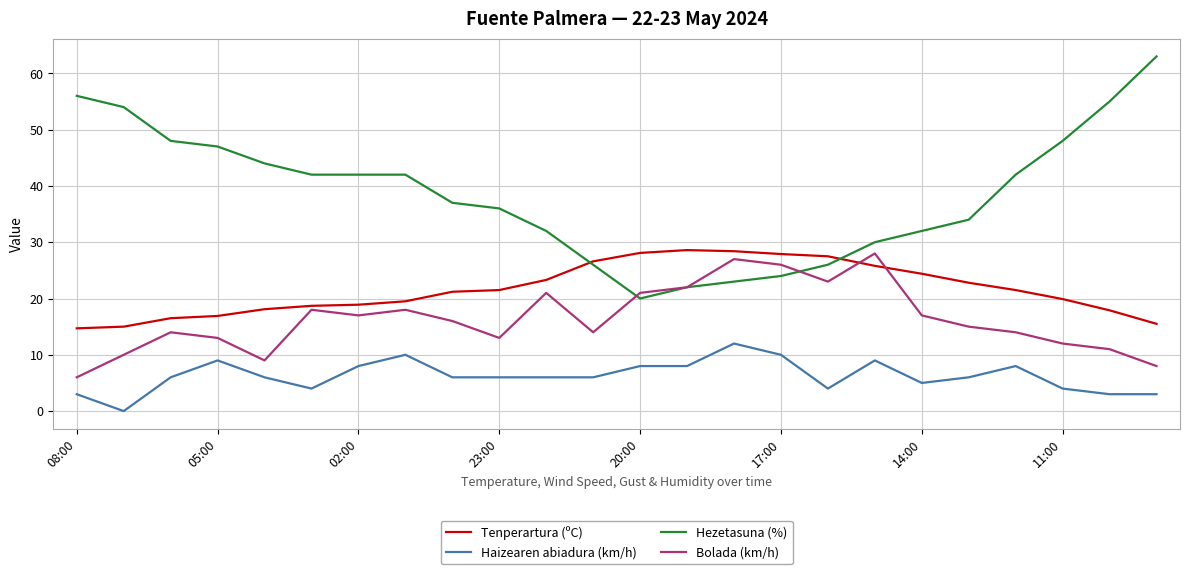

True or false: Bolada (km/h) and Haizearen abiadura (km/h) intersect in this chart.

False